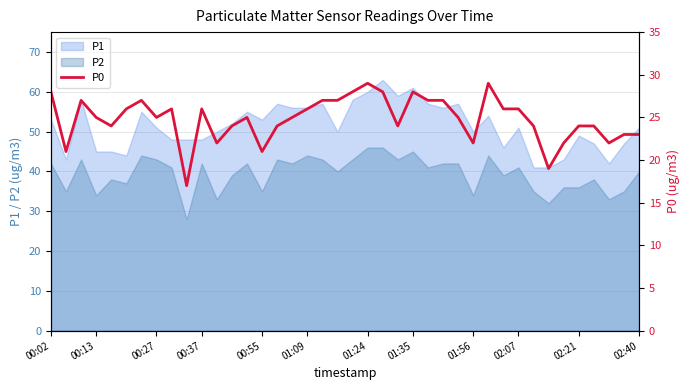

True or false: P2 has a value of 44 at 01:09.

True